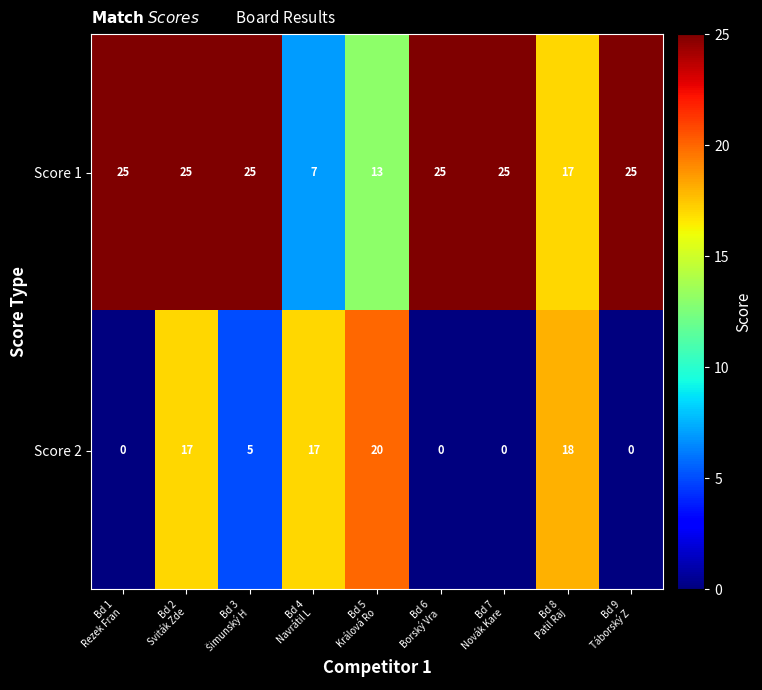

Count the Score 1 values in the range 17 to 25.

7